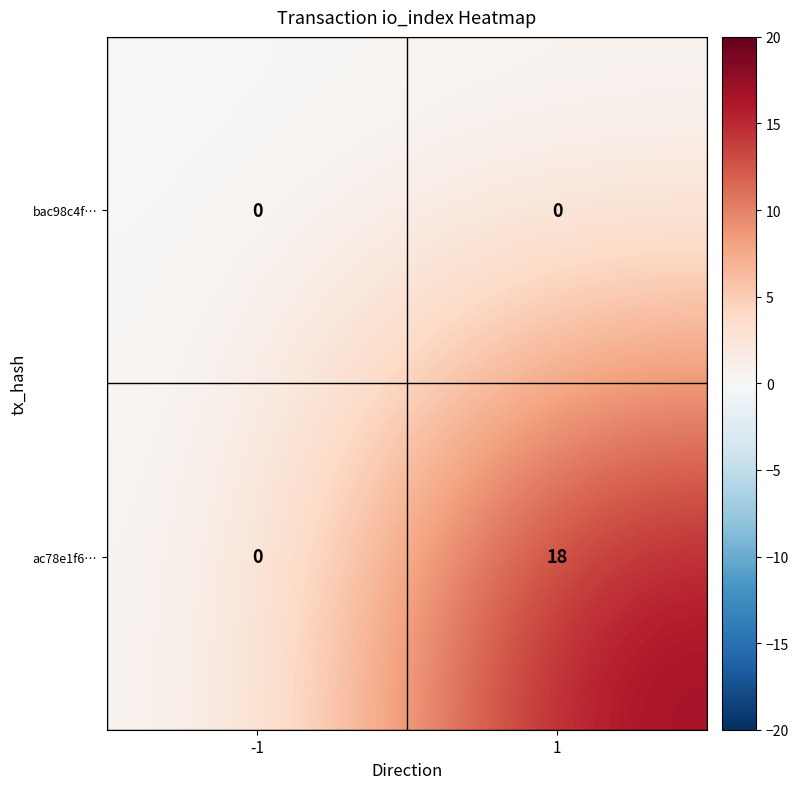

The value of ac78e1f6… at 1 is 18. True or false?

True